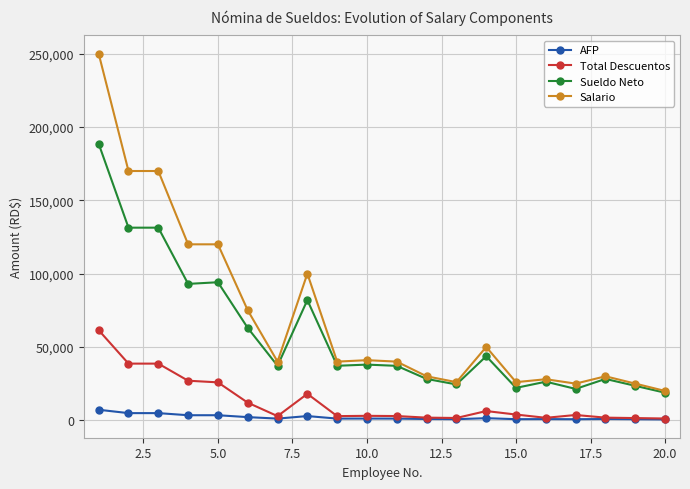

True or false: Sueldo Neto and Total Descuentos intersect in this chart.

False